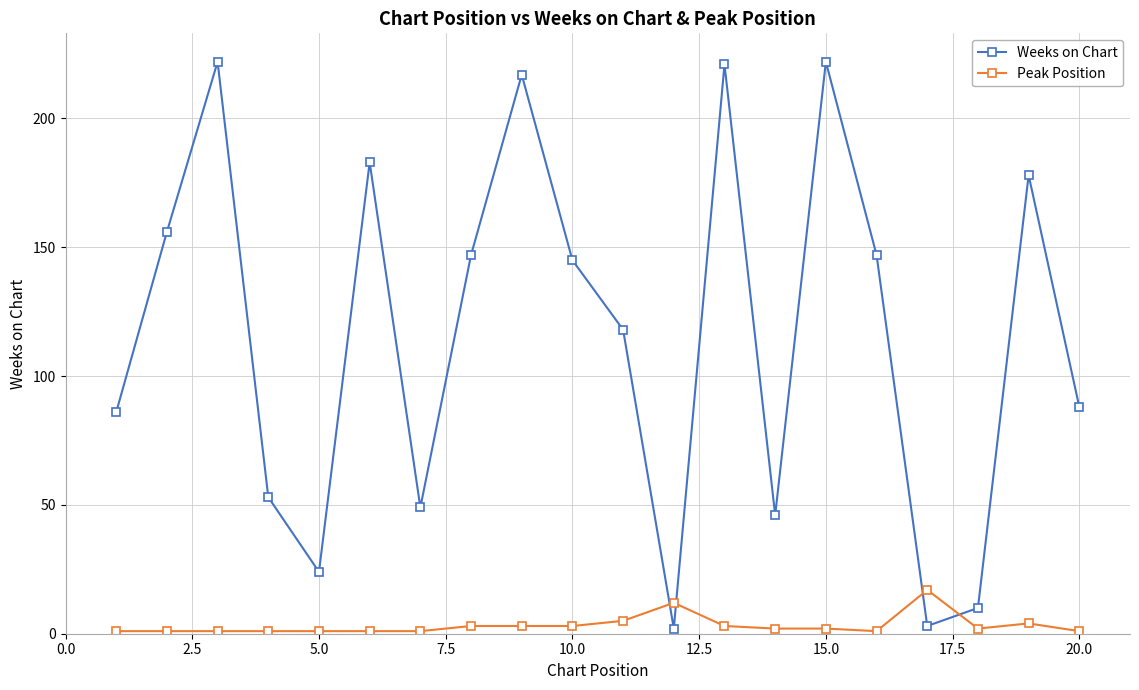

True or false: Weeks on Chart and Peak Position intersect in this chart.

True